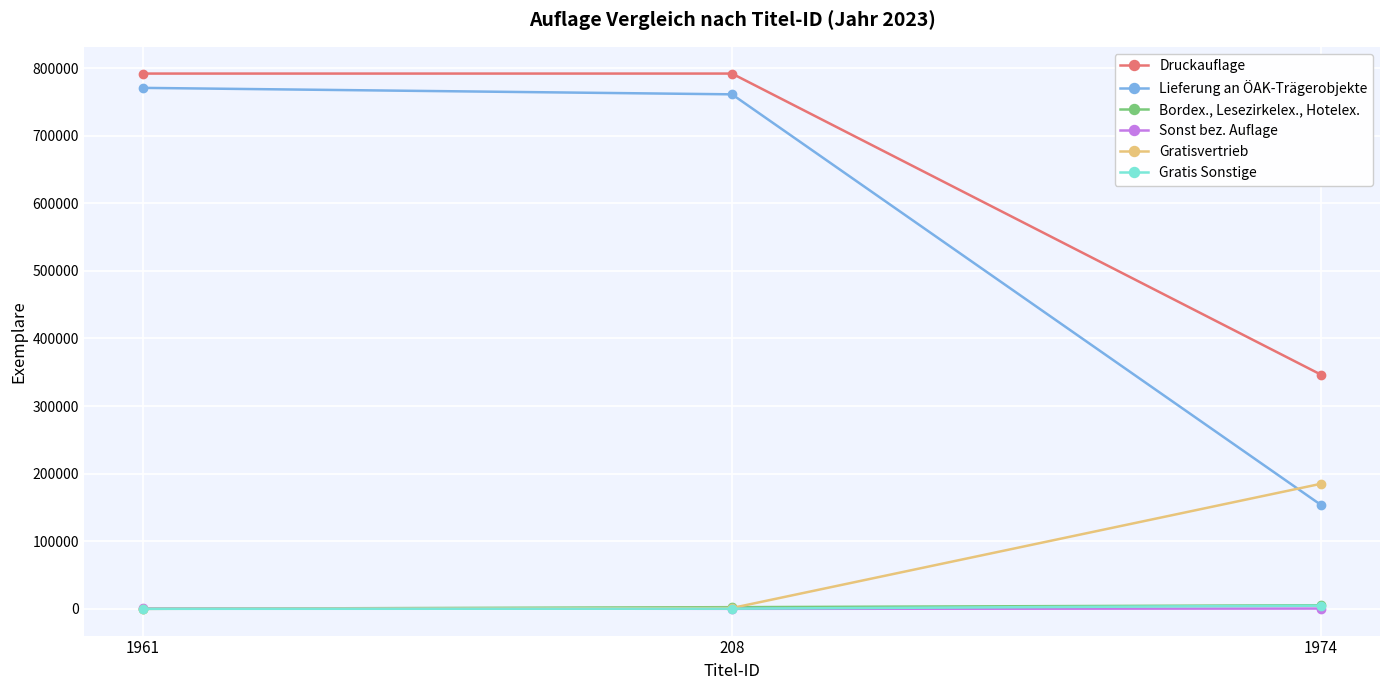

At how many categories does at least one series exceed 205896?

3